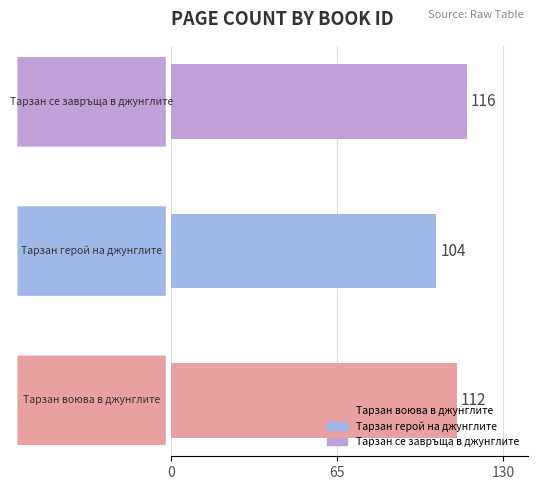

Reading left to right, extract all data points from this chart.

1217=112	1216=104	1218=116